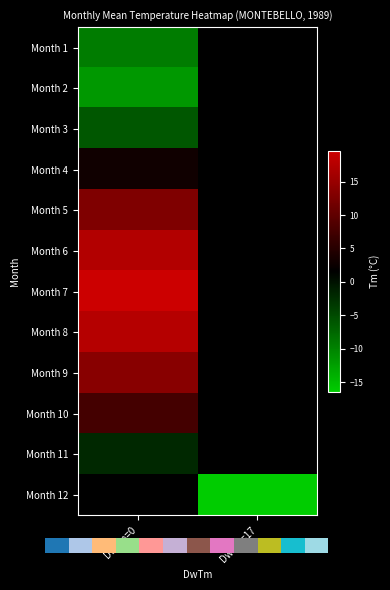

Which category has the lowest value in the row_4 series?

DwTm=0